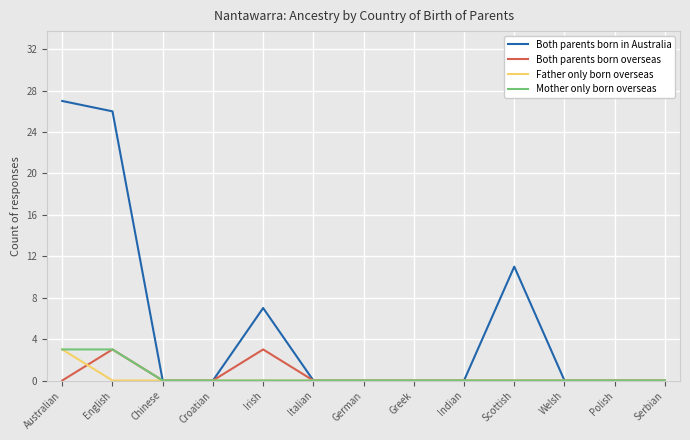

Which series has the widest spread of values?

Both parents born in Australia